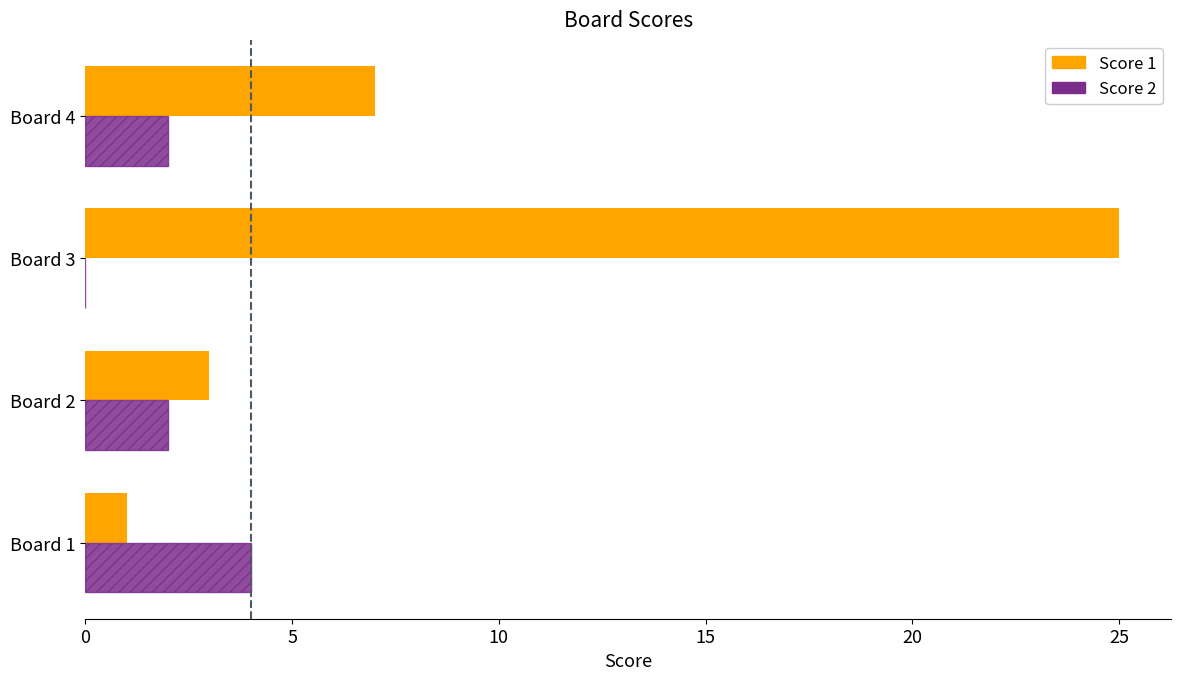

At which category is the sum across all series the highest?

Board 3